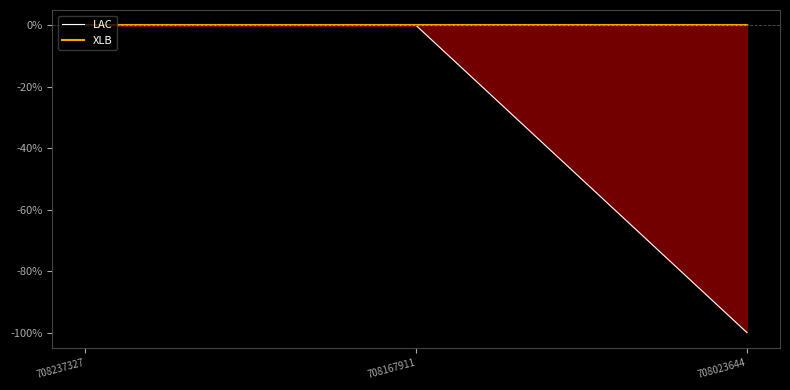

At which category is the sum across all series the highest?

708237327